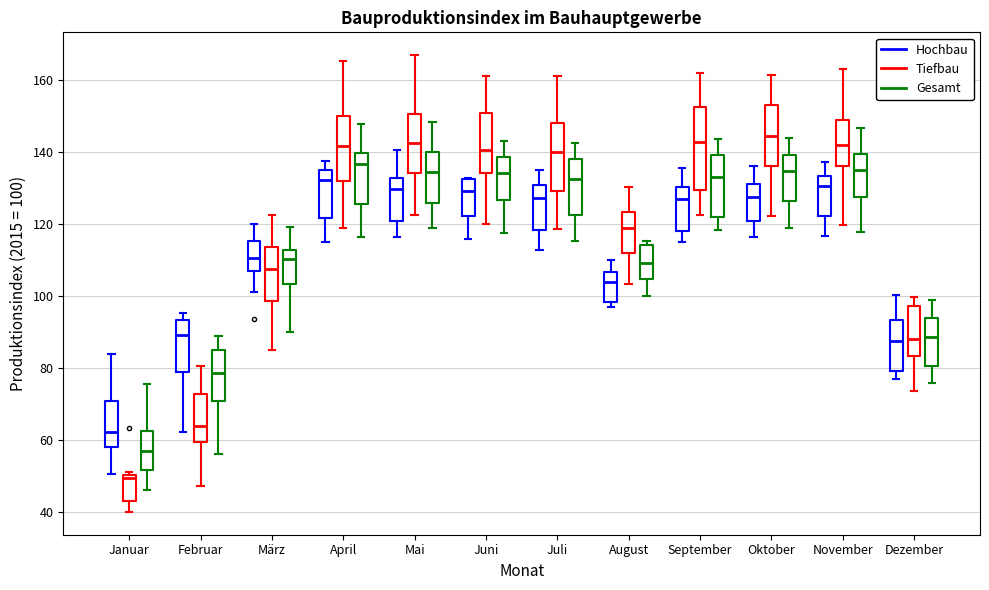

Reading left to right, read every box against the y-axis: the position of its median line, the range the box covers, and the ends of its whiskers. The values are not printed on the chart, so give them approximately, as read against the axis.

Januar (Hochbau): median 62, box 58 to 70, whiskers 50 to 84
Januar (Tiefbau): median 50 (just below the box's upper edge), box 44 to 50, whiskers 40 to 52
Januar (Gesamt): median 56, box 52 to 62, whiskers 46 to 76
Februar (Hochbau): median 90, box 78 to 94, whiskers 62 to 96
Februar (Tiefbau): median 64, box 60 to 72, whiskers 48 to 80
Februar (Gesamt): median 78, box 70 to 84, whiskers 56 to 90
März (Hochbau): median 110, box 106 to 116, whiskers 102 to 120
März (Tiefbau): median 108, box 98 to 114, whiskers 86 to 122
März (Gesamt): median 110, box 104 to 112, whiskers 90 to 120
April (Hochbau): median 132, box 122 to 136, whiskers 114 to 138
April (Tiefbau): median 142, box 132 to 150, whiskers 118 to 166
April (Gesamt): median 136, box 126 to 140, whiskers 116 to 148
Mai (Hochbau): median 130, box 120 to 132, whiskers 116 to 140
Mai (Tiefbau): median 142, box 134 to 150, whiskers 122 to 166
Mai (Gesamt): median 134, box 126 to 140, whiskers 118 to 148
Juni (Hochbau): median 130, box 122 to 132, whiskers 116 to 132
Juni (Tiefbau): median 140, box 134 to 150, whiskers 120 to 162
Juni (Gesamt): median 134, box 126 to 138, whiskers 118 to 144
Juli (Hochbau): median 128, box 118 to 130, whiskers 112 to 136
Juli (Tiefbau): median 140, box 130 to 148, whiskers 118 to 162
Juli (Gesamt): median 132, box 122 to 138, whiskers 116 to 142
August (Hochbau): median 104, box 98 to 106, whiskers 98 (just below the box's lower edge) to 110
August (Tiefbau): median 118, box 112 to 124, whiskers 104 to 130
August (Gesamt): median 110, box 104 to 114, whiskers 100 to 116
September (Hochbau): median 128, box 118 to 130, whiskers 116 to 136
September (Tiefbau): median 142, box 130 to 152, whiskers 122 to 162
September (Gesamt): median 134, box 122 to 140, whiskers 118 to 144
Oktober (Hochbau): median 128, box 120 to 132, whiskers 116 to 136
Oktober (Tiefbau): median 144, box 136 to 152, whiskers 122 to 162
Oktober (Gesamt): median 134, box 126 to 140, whiskers 118 to 144
November (Hochbau): median 130, box 122 to 134, whiskers 116 to 138
November (Tiefbau): median 142, box 136 to 150, whiskers 120 to 164
November (Gesamt): median 136, box 128 to 140, whiskers 118 to 146
Dezember (Hochbau): median 88, box 80 to 94, whiskers 76 to 100
Dezember (Tiefbau): median 88, box 84 to 98, whiskers 74 to 100
Dezember (Gesamt): median 88, box 80 to 94, whiskers 76 to 98